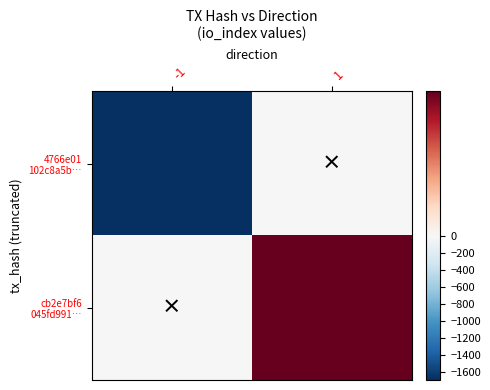

At which category is the sum across all series the highest?

1